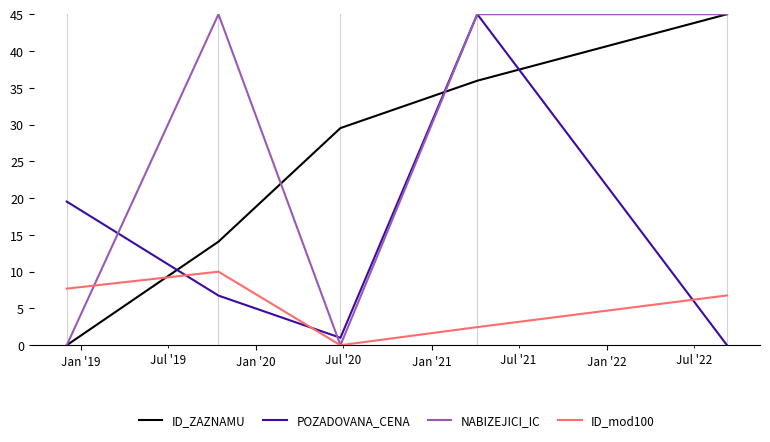

Which series has the largest total across all categories?

NABIZEJICI_IC